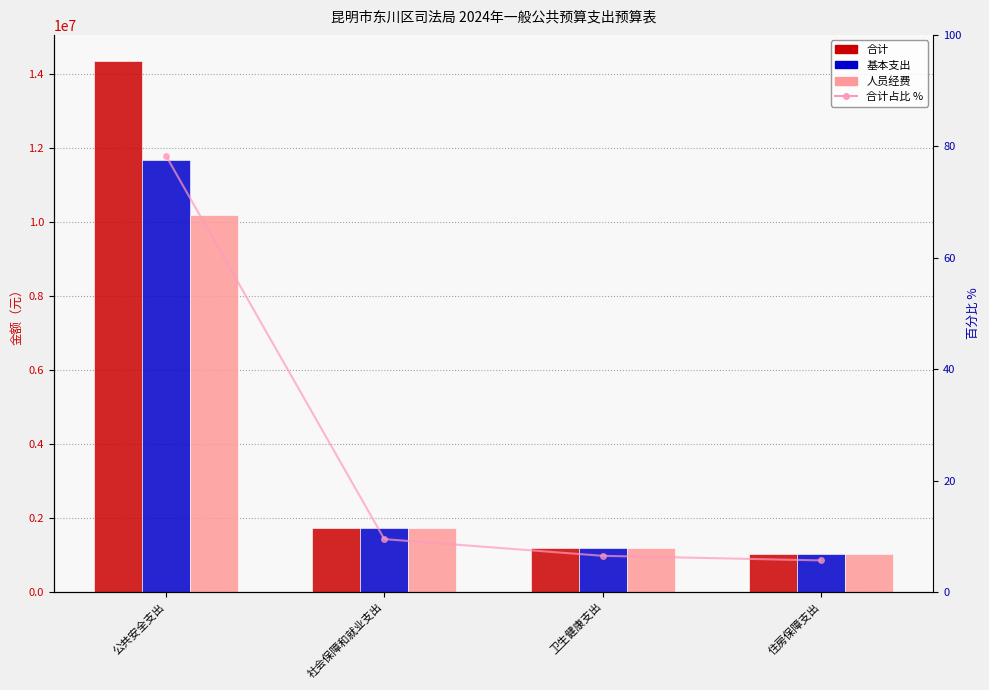

At which label does 基本支出 first exceed 1738925?

公共安全支出